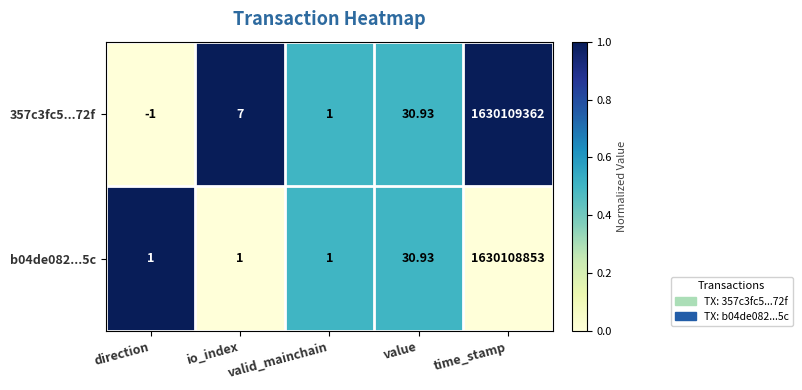

Where is 357c3fc5...72f nearest to the value 815054680?

value